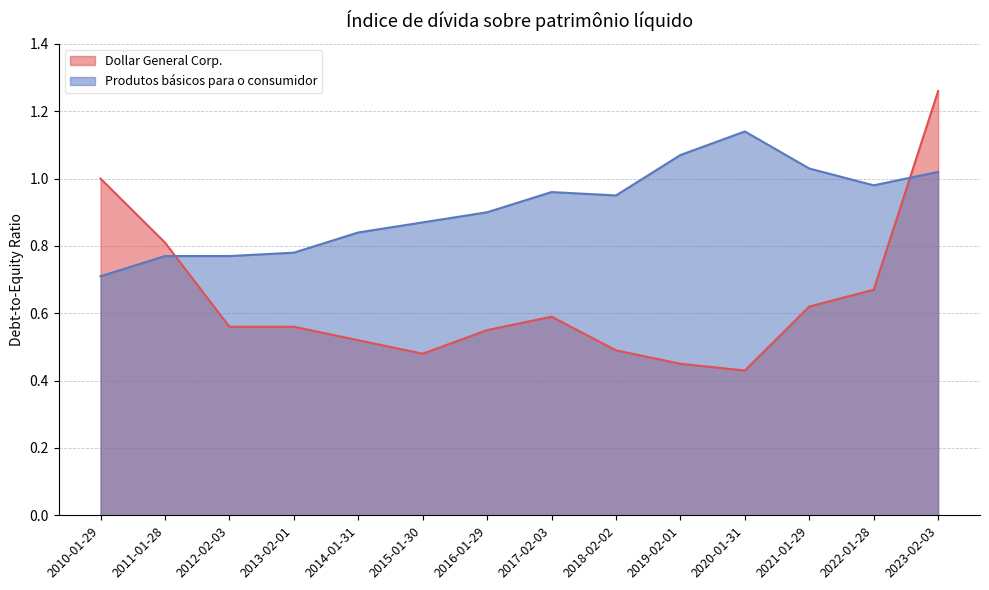

What position from the left is 2016-01-29?

7